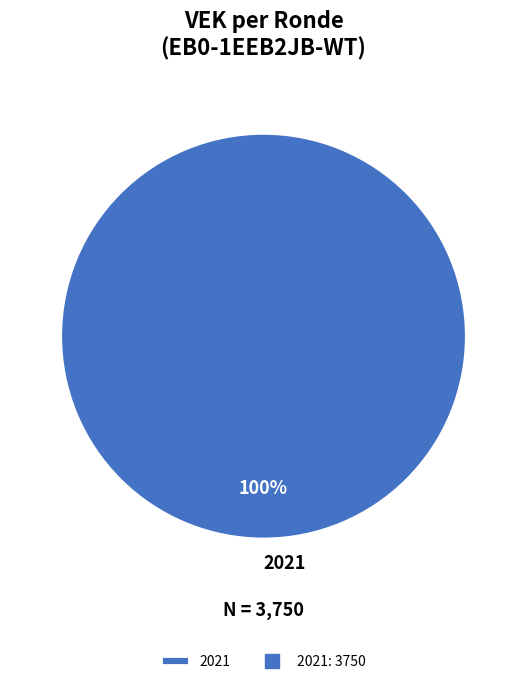

Does 2021 account for over 50% of the chart?

Yes